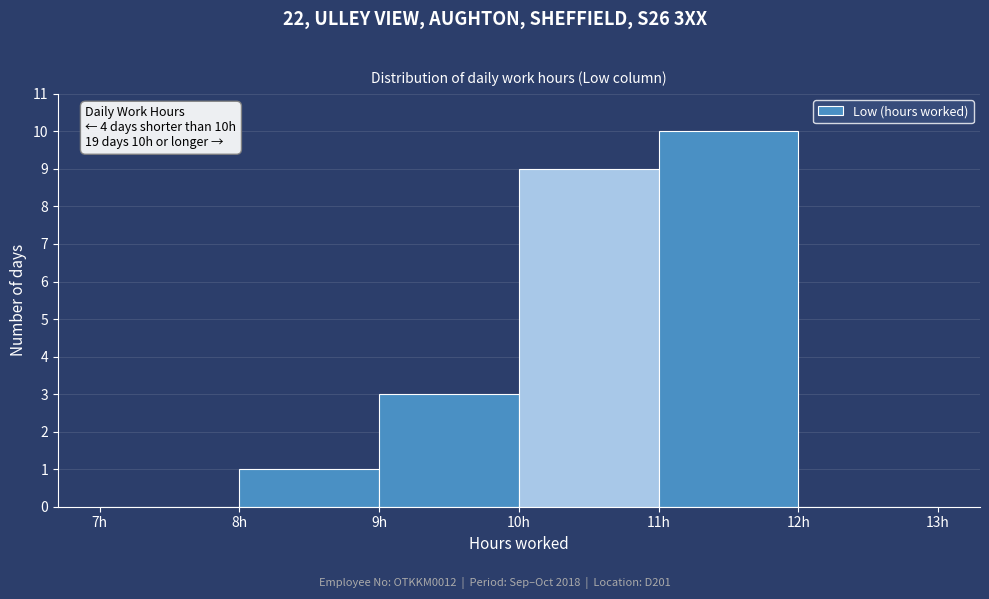

Which range on the x-axis has the tallest bar?

11 to 12